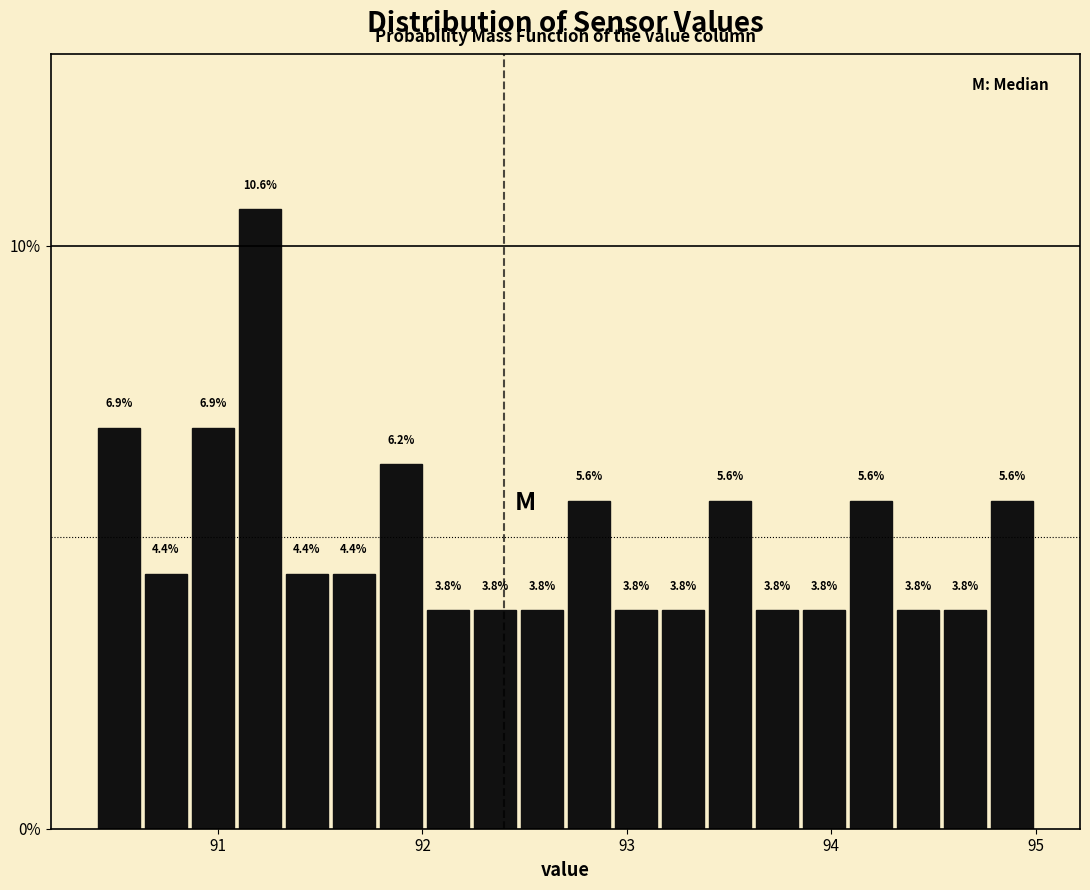

Around what value on the x-axis is the tallest bar? Give the approximate position of its centre, as read against the axis.

91.2